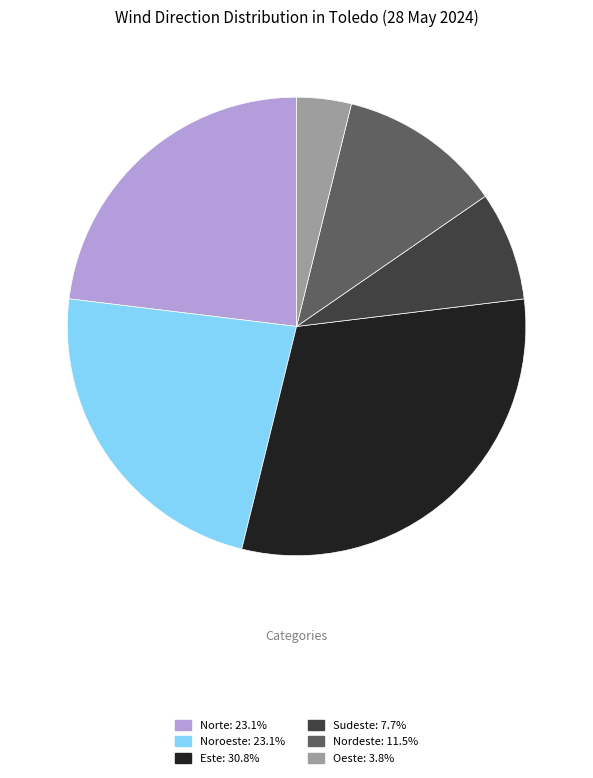

How many segments does this pie chart have?

6